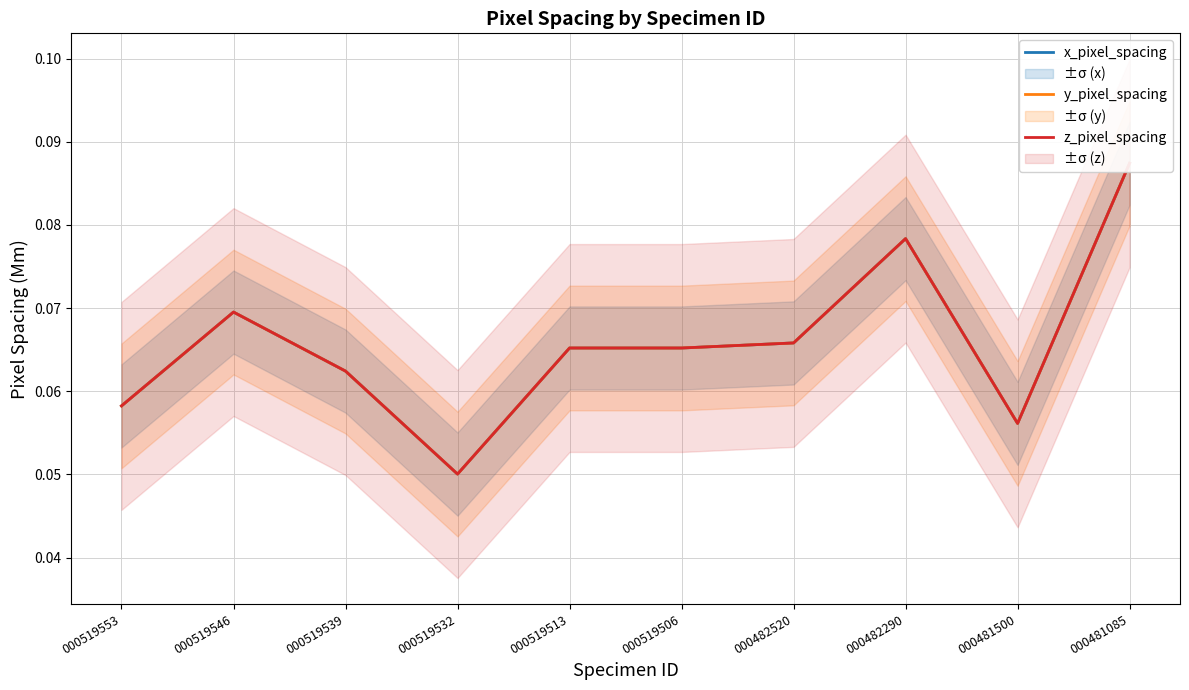

True or false: z_pixel_spacing and x_pixel_spacing cross at least once.

False